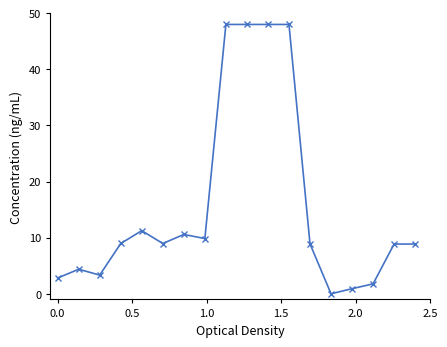

How many values exceed 8?

12